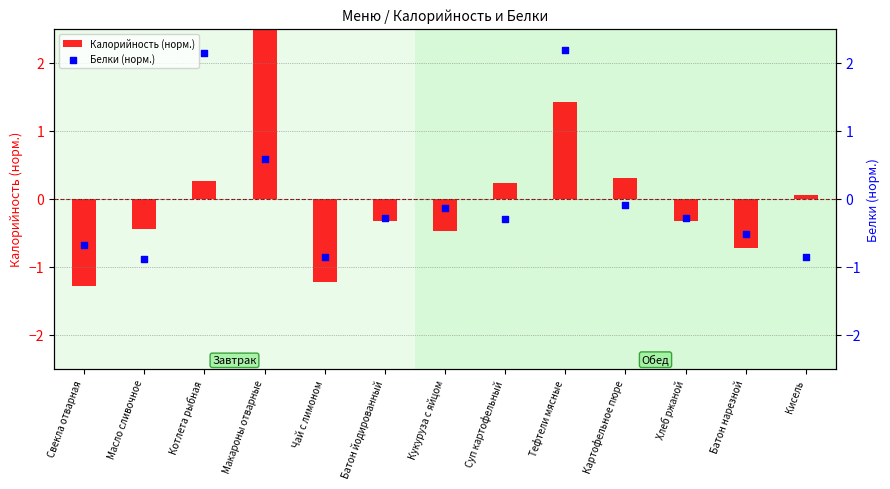

Which series has the largest Y range (max minus min)?

Калорийность (норм.)